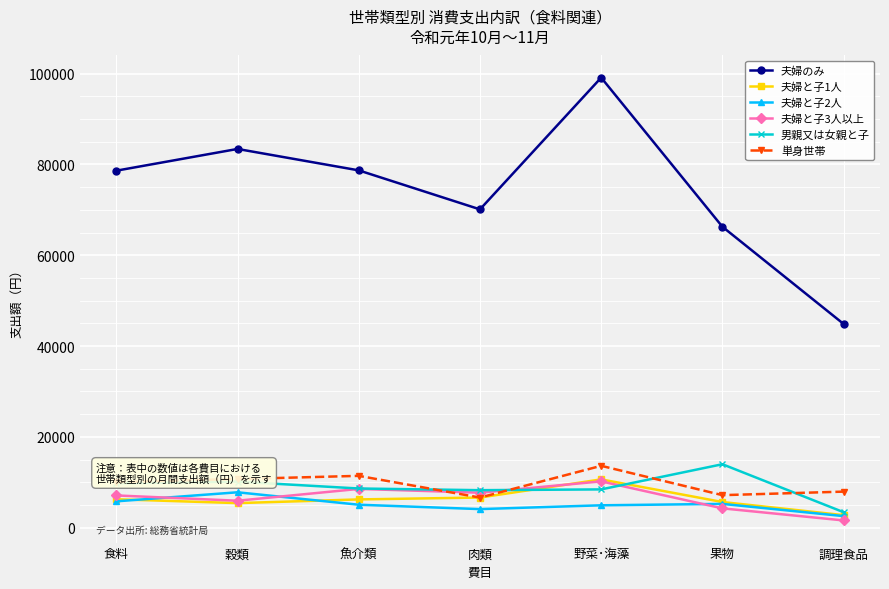

How many distinct data groups are displayed?

6